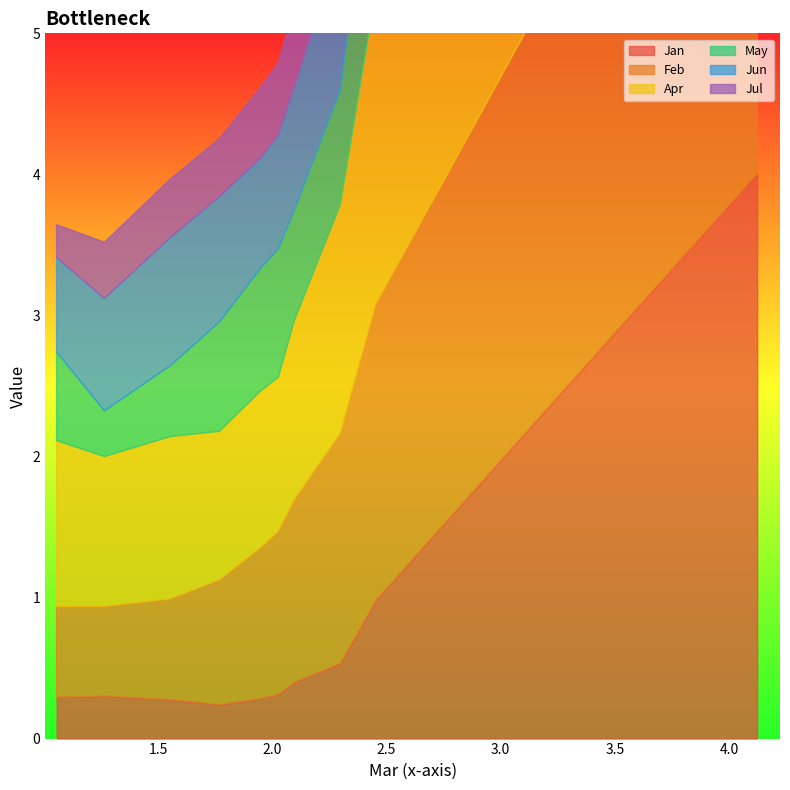

Does the chart display data point markers on the line(s)?

No